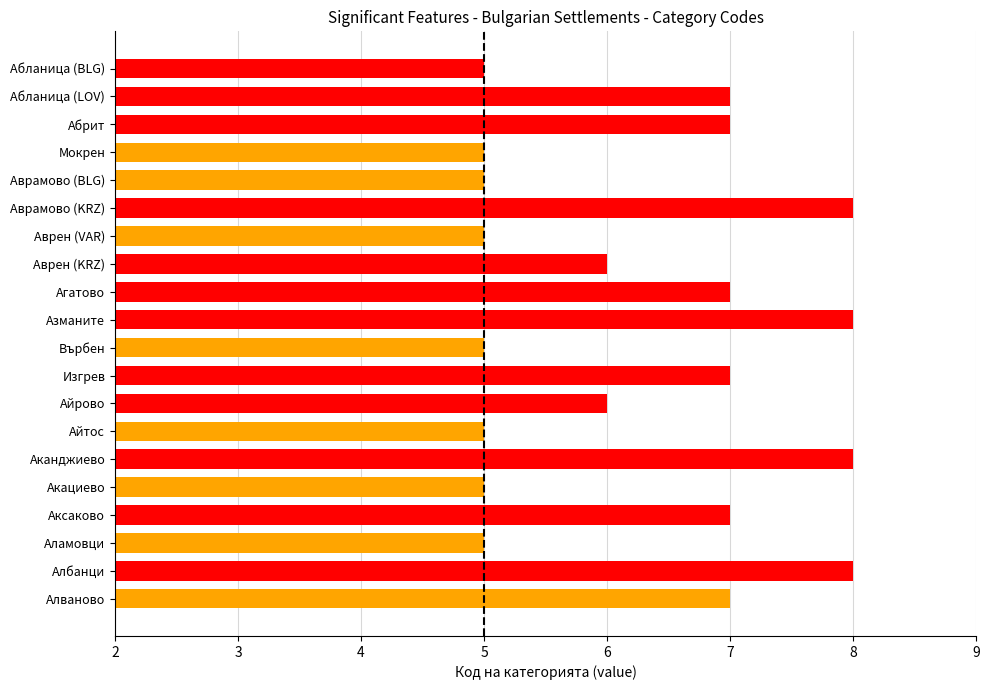

How many bars are there in total?

20